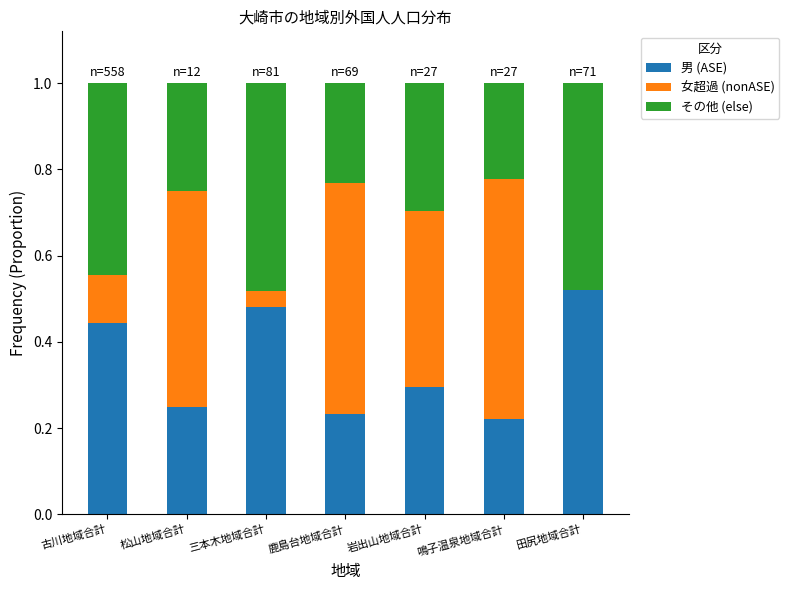

What is the sum of the 男 (ASE) values at 三本木地域合計 and 鹿島台地域合計?

0.7